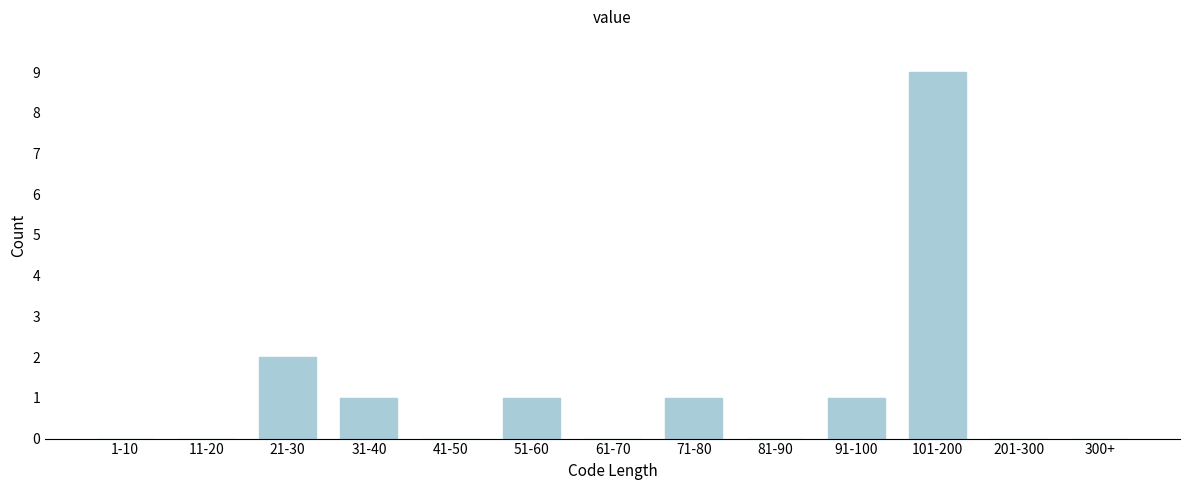

Reading left to right, transcribe all the data shown in this chart.

1-10=0	11-20=0	21-30=2	31-40=1	41-50=0	51-60=1	61-70=0	71-80=1	81-90=0	91-100=1	101-200=9	201-300=0	300+=0